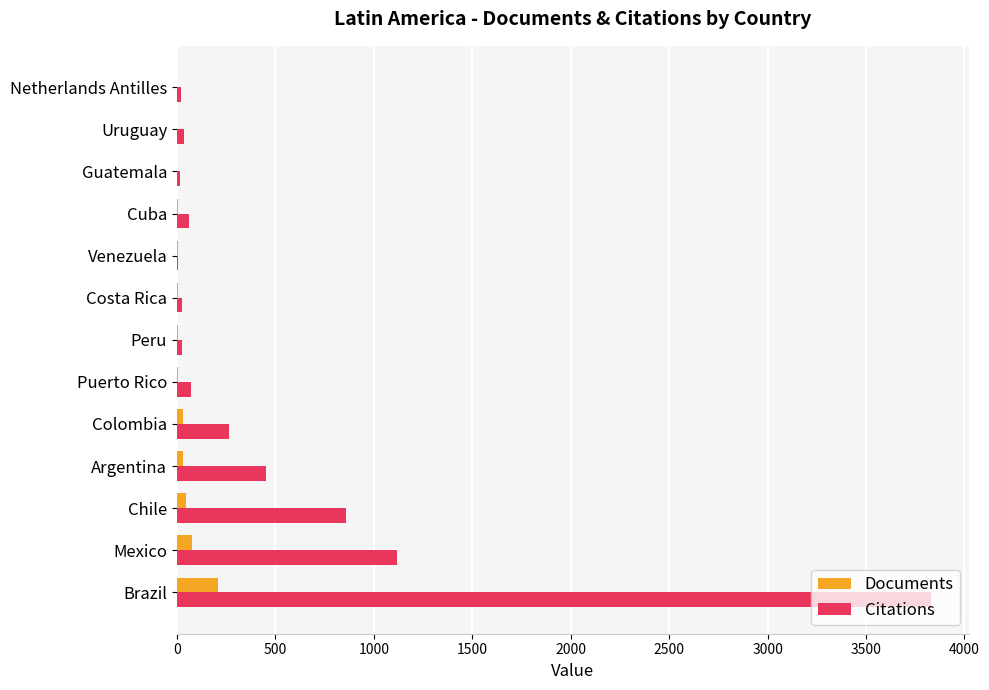

Which series has the largest total across all categories?

Citations